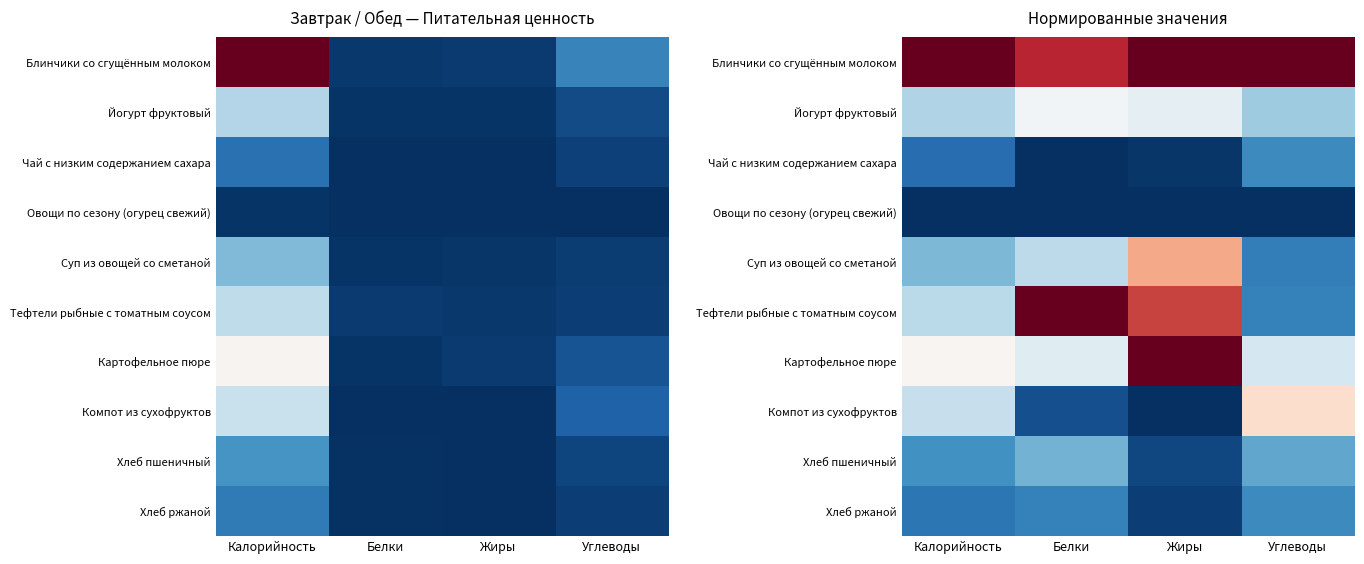

List the series in order of their peak value, highest first.

Блинчики со сгущённым молоком, Тефтели рыбные с томатным соусом, Картофельное пюре, Суп из овощей со сметаной, Компот из сухофруктов, Йогурт фруктовый, Хлеб пшеничный, Чай с низким содержанием сахара, Хлеб ржаной, Овощи по сезону (огурец свежий)